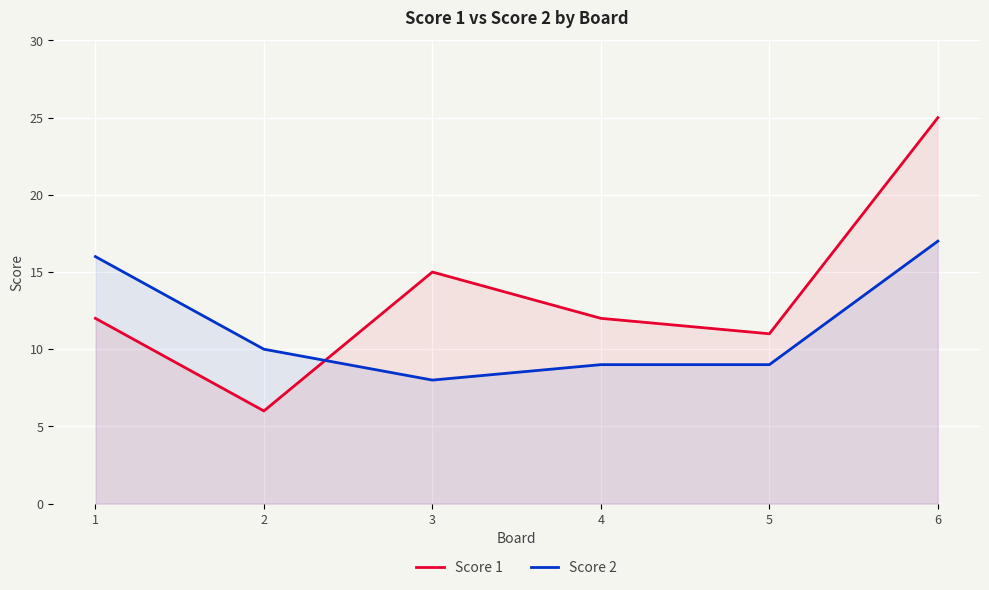

What is the average value of the Score 1 series?

14